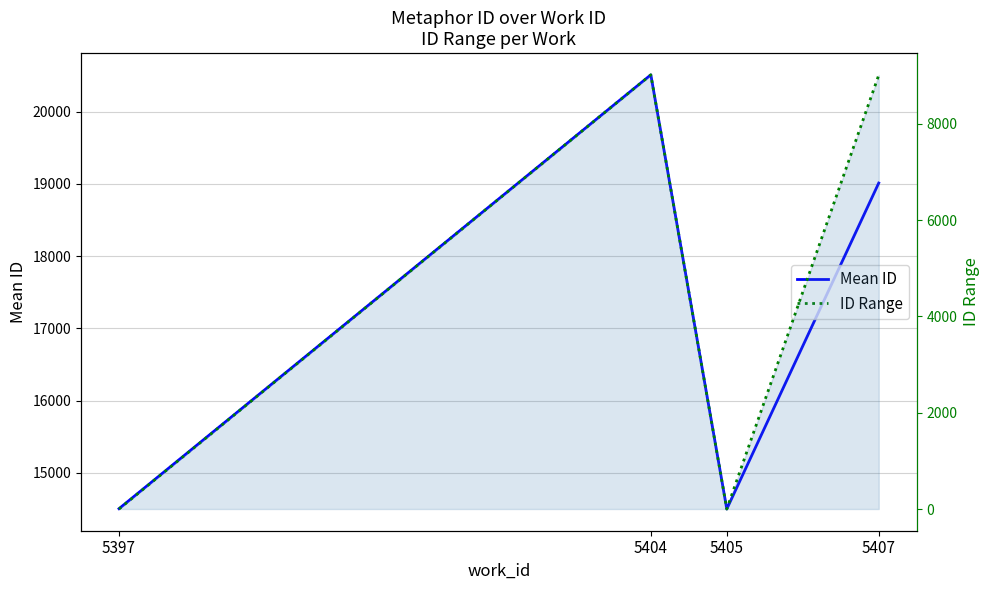

Which series has the widest spread of values?

ID Range